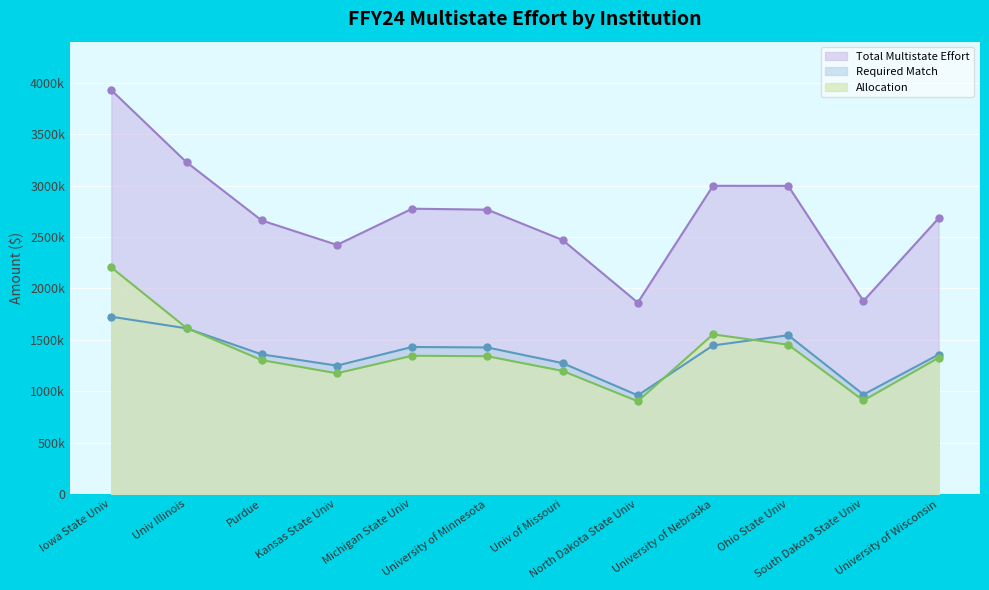

Which category has the highest value in the Total Multistate Effort series?

Iowa State Univ